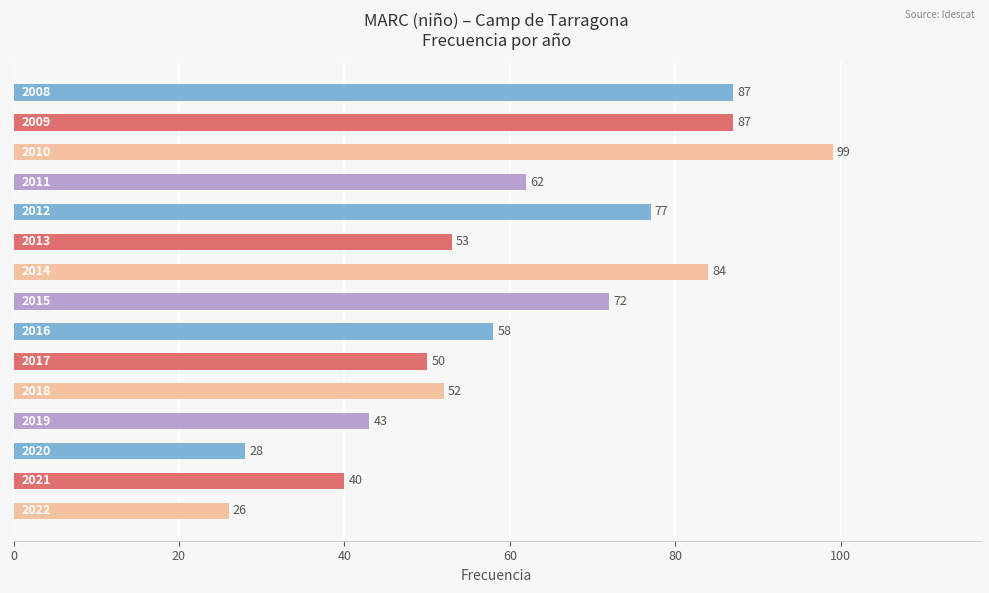

What is the difference between the maximum and second lowest values?

71